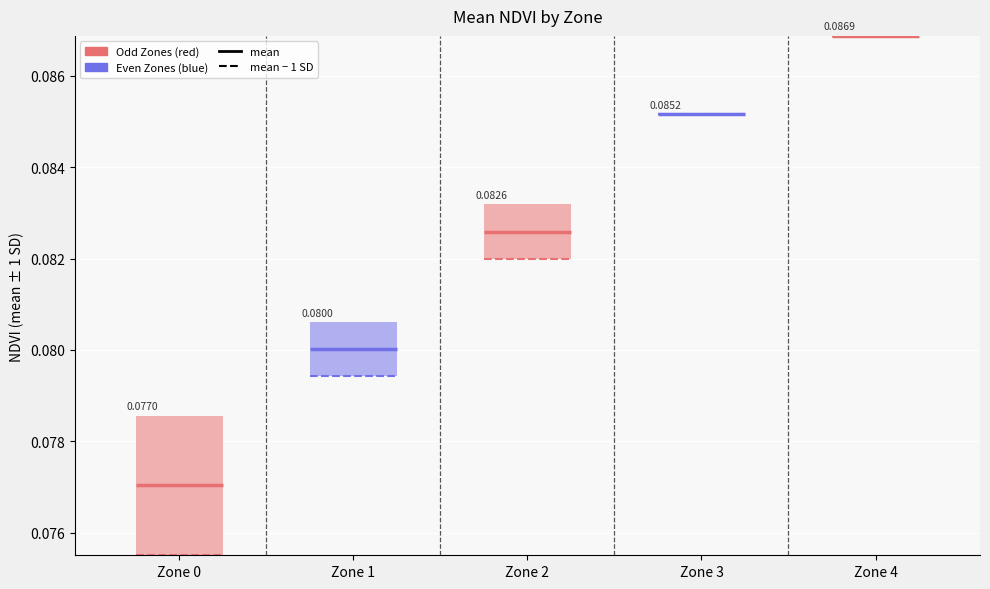

Which series has the largest total across all categories?

Zone 4